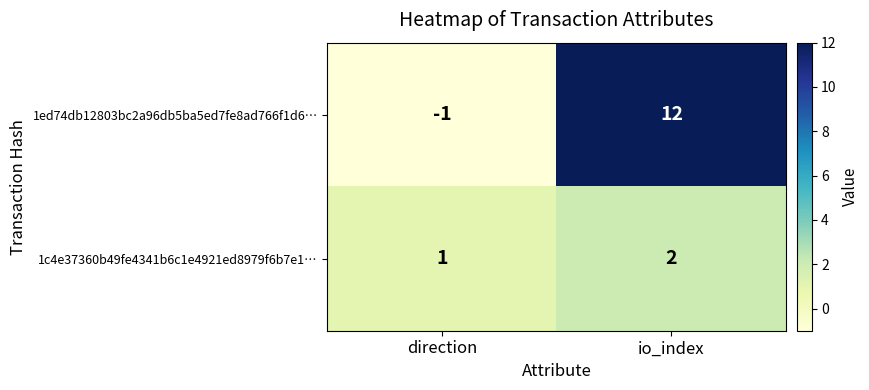

How many data points does each series have?

2